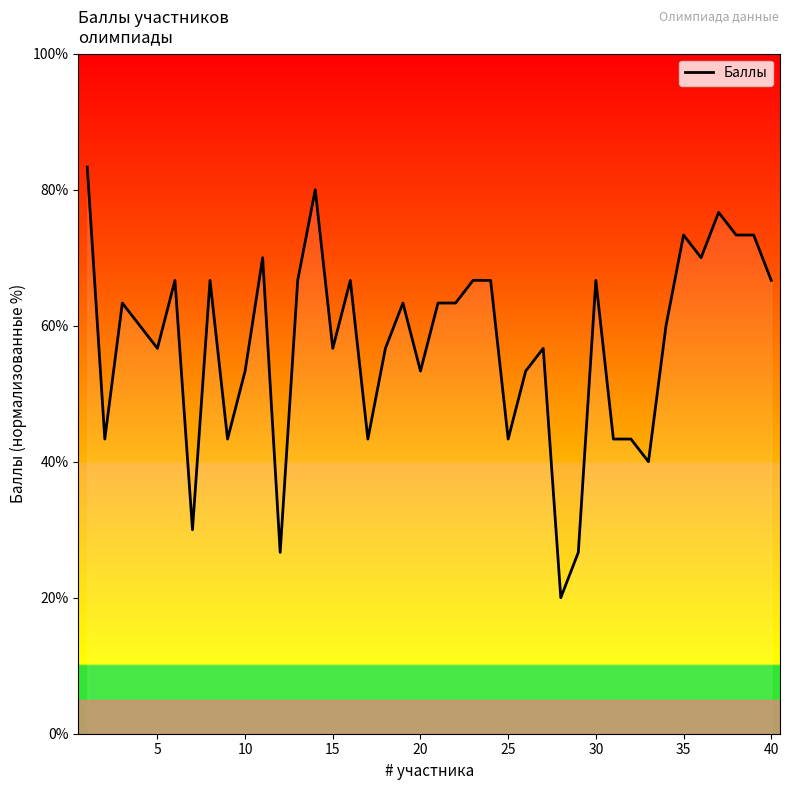

What is the minimum value shown in the chart?

20.0